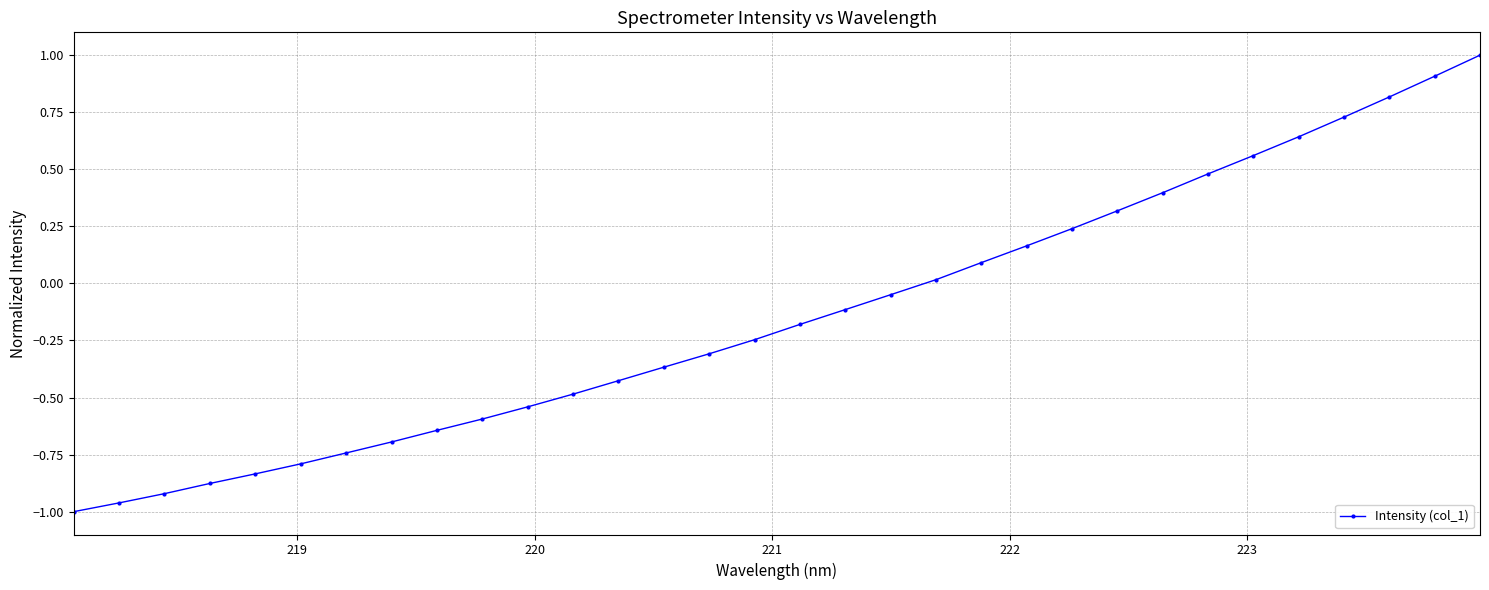

What is the difference between the second highest and second lowest values?

1.9